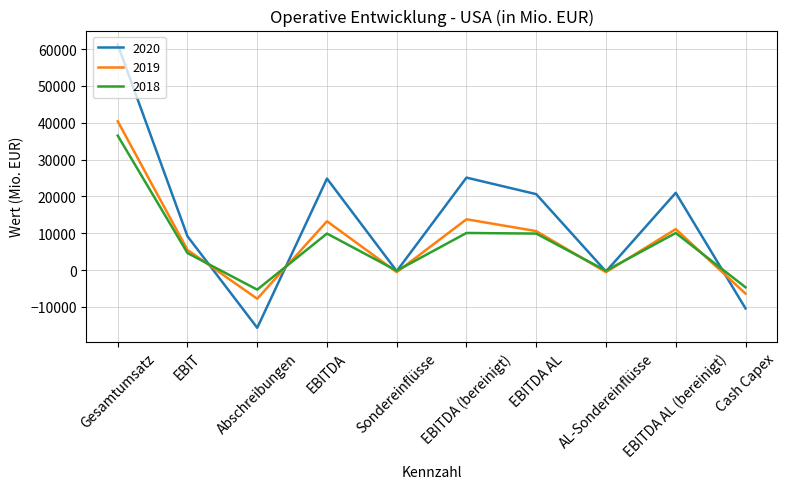

What is the total value across all series at Gesamtumsatz?

138150